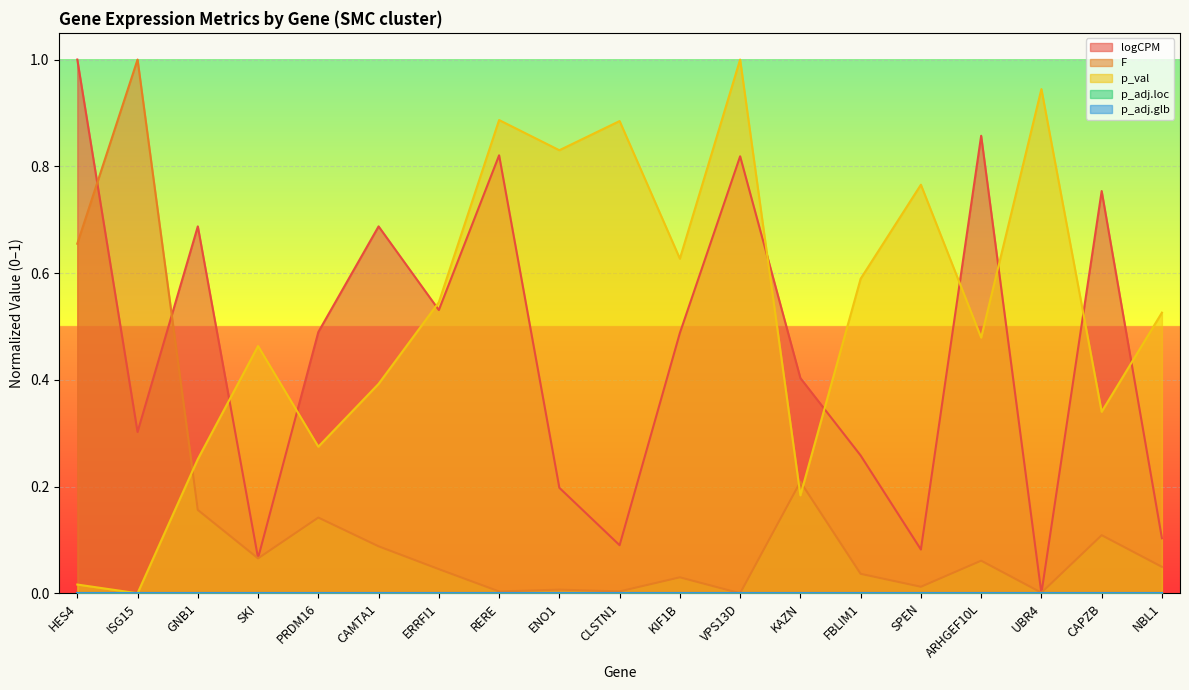

What is the spread (max minus min) of values at ENO1?

0.8